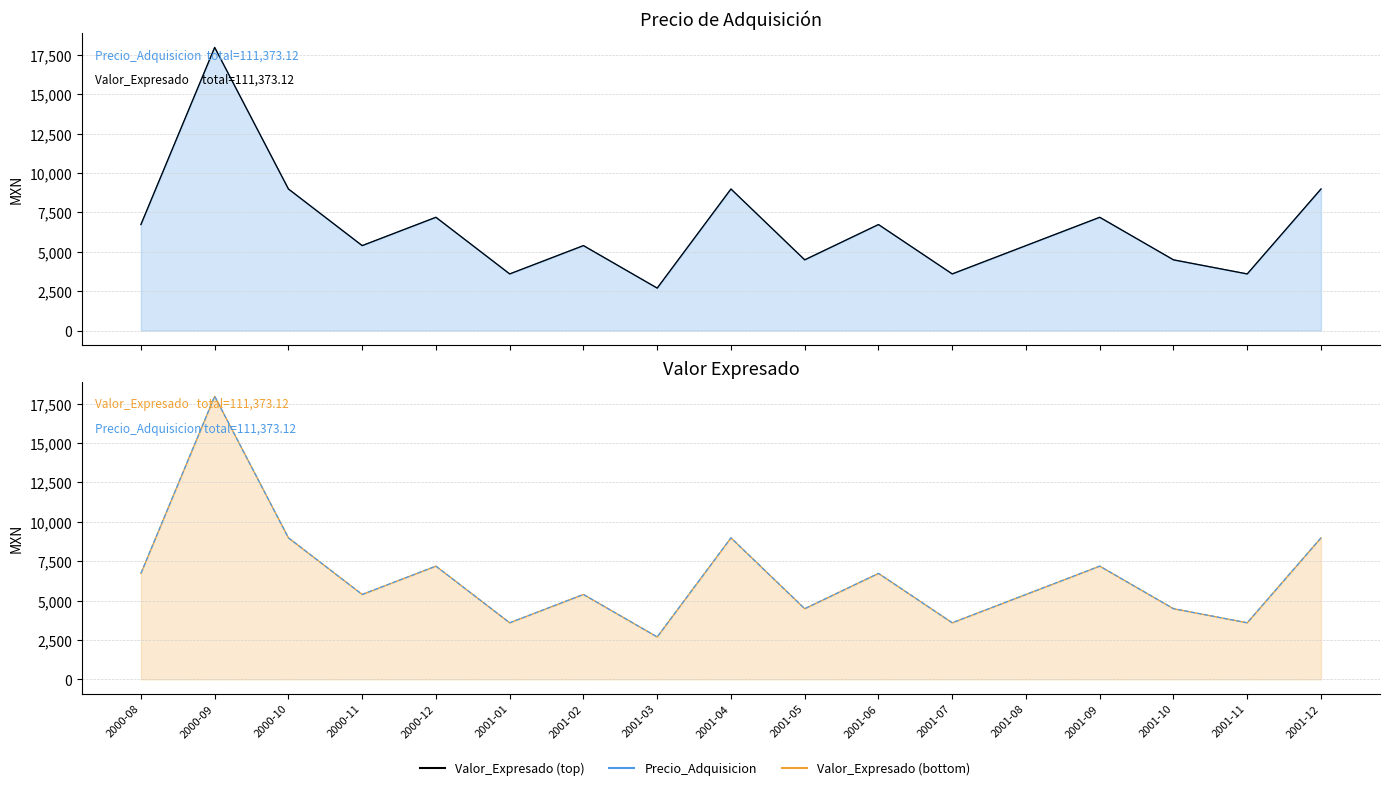

What is the label of the 1st point from the right?

2001-12